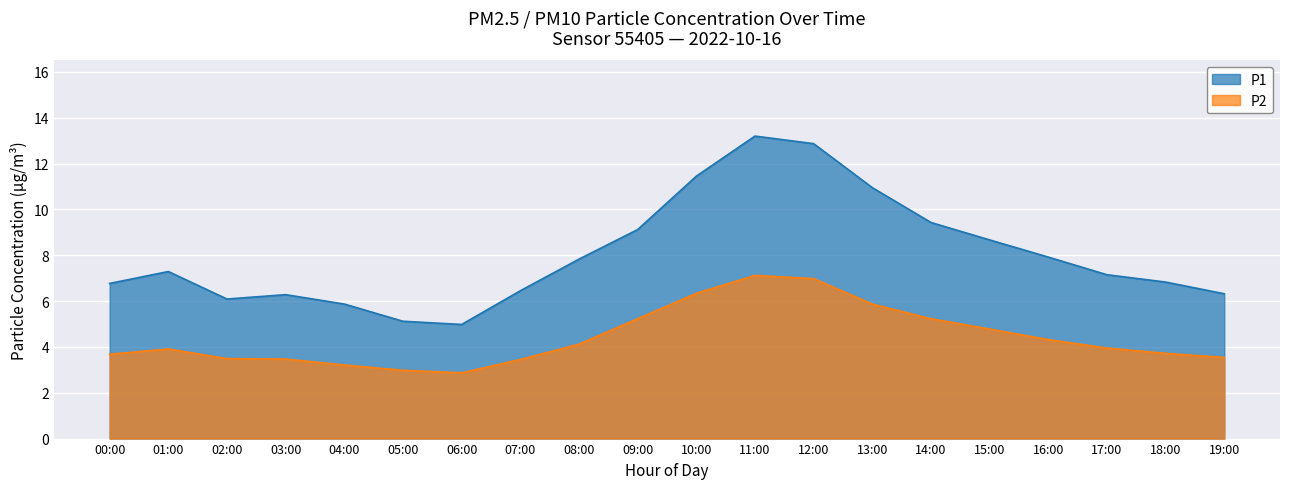

Which category has the highest value across all series?

11:00